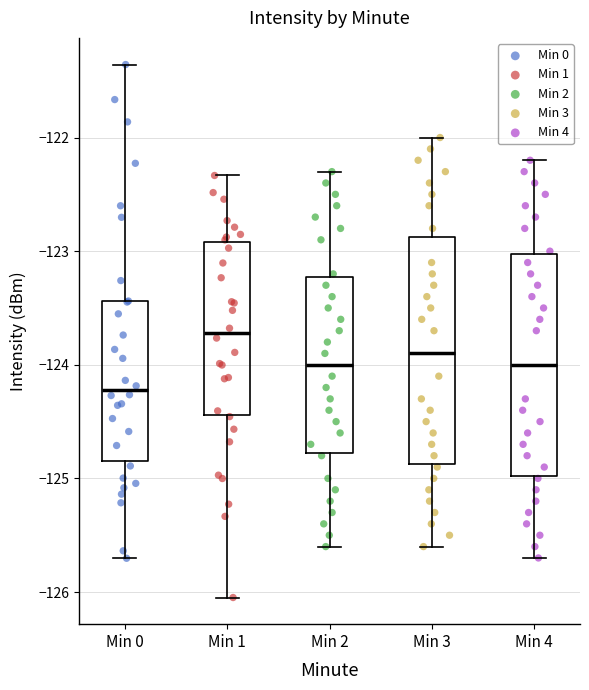

Where is the lower edge of the box for Min 0 on the y-axis? The values are not printed on the chart, so give them approximately, as read against the axis.

-124.8